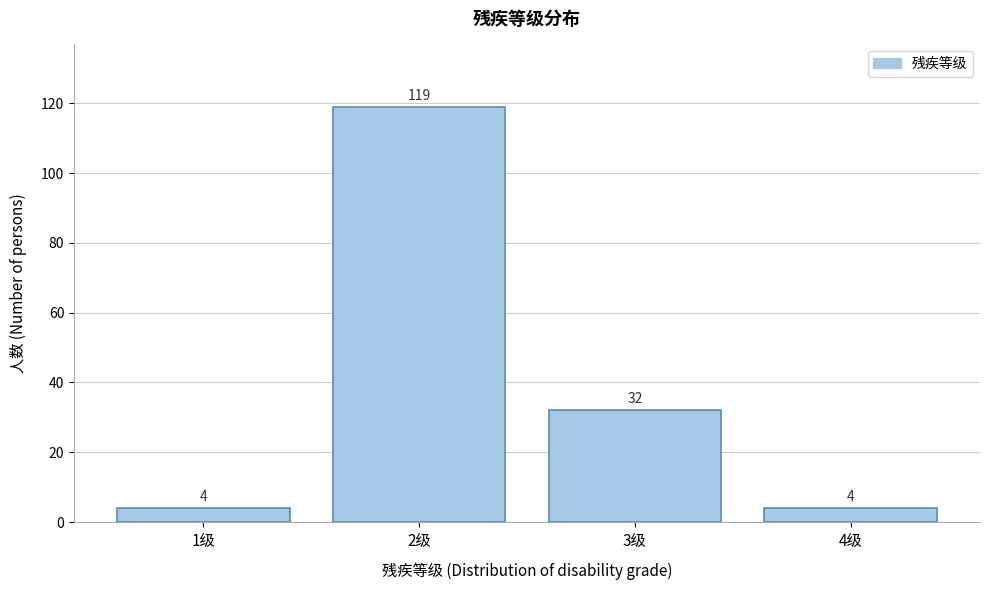

Reading left to right, list every bar in this chart as the range it spans on the x-axis followed by its height.

0.5 to 1.5: 4
1.5 to 2.5: 119
2.5 to 3.5: 32
3.5 to 4.5: 4